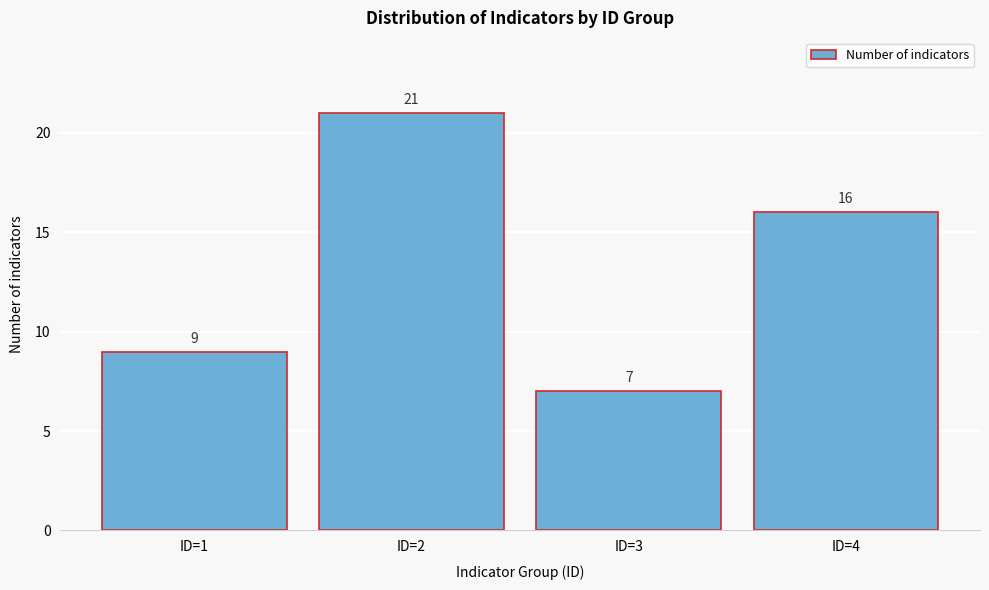

Reading left to right, what are all the values shown in this chart?

9	21	7	16